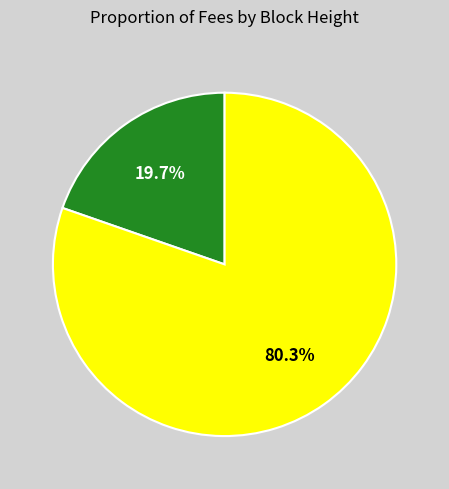

To the nearest percent, what is the difference between the largest and smallest slice percentages?

61%